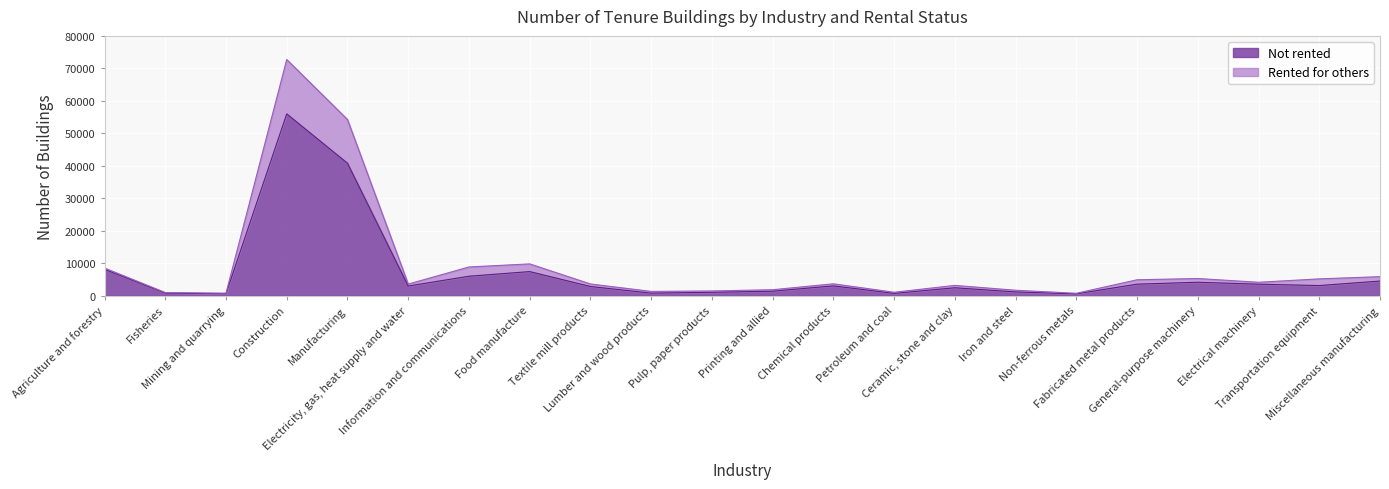

True or false: Rented for others and Not rented cross at least once.

False